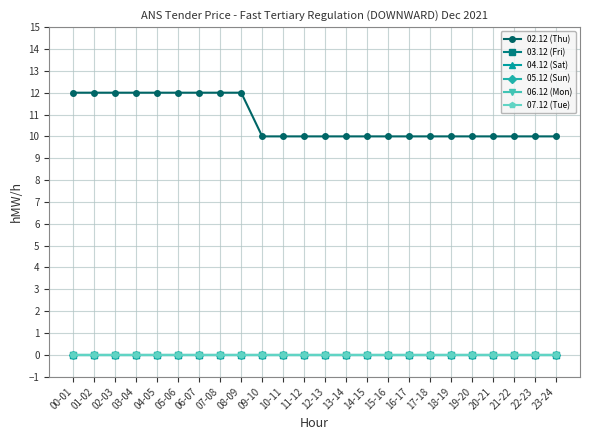

At which label is 06.12 (Mon) closest to 0?

00-01